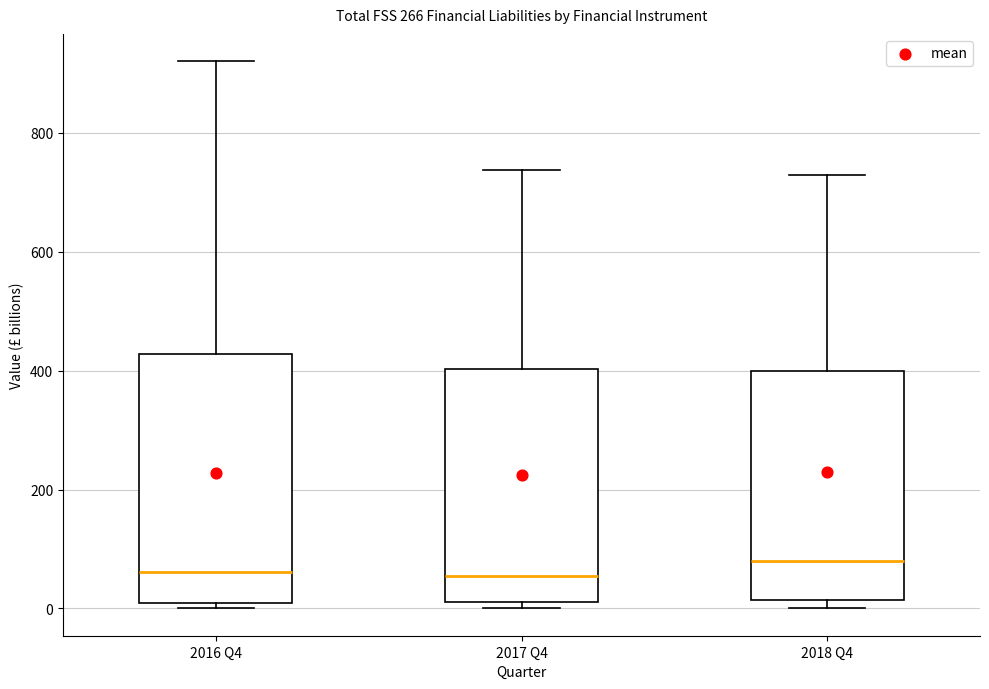

Where is the upper edge of the box for 2017 Q4 on the y-axis? The values are not printed on the chart, so give them approximately, as read against the axis.

400